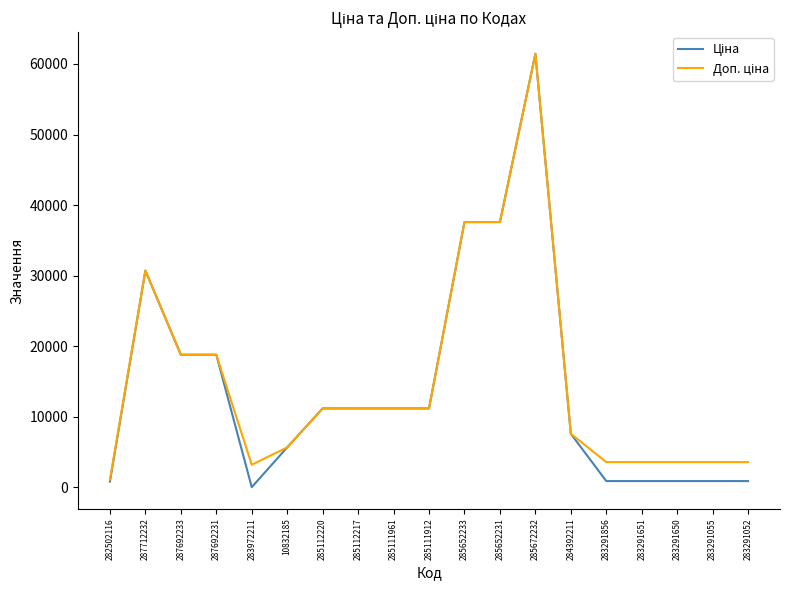

At which category does the chart reach its peak across all series?

285672232